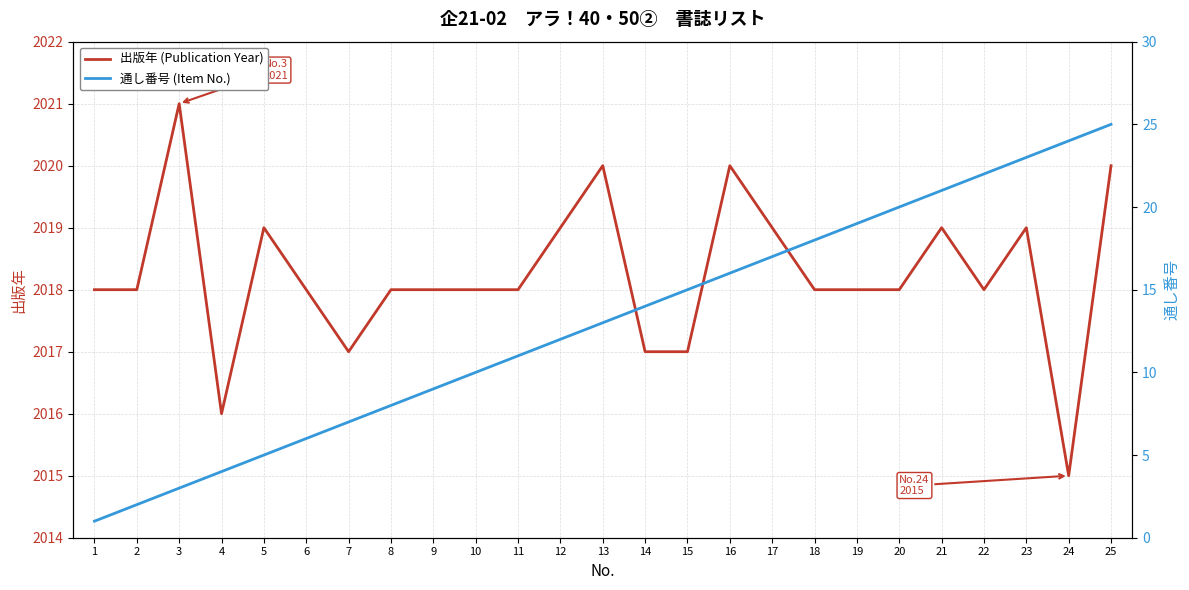

Reading left to right, list all the values displayed in this chart.

出版年 (Publication Year): 1=2018	2=2018	3=2021	4=2016	5=2019	6=2018	7=2017	8=2018	9=2018	10=2018	11=2018	12=2019	13=2020	14=2017	15=2017	16=2020	17=2019	18=2018	19=2018	20=2018	21=2019	22=2018	23=2019	24=2015	25=2020
通し番号 (Item No.): 1=1	2=2	3=3	4=4	5=5	6=6	7=7	8=8	9=9	10=10	11=11	12=12	13=13	14=14	15=15	16=16	17=17	18=18	19=19	20=20	21=21	22=22	23=23	24=24	25=25